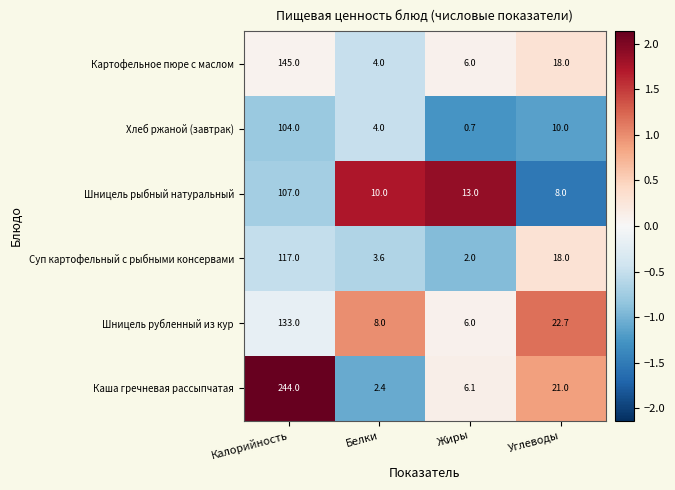

What is the sum of all Суп картофельный с рыбными консервами values?

140.6